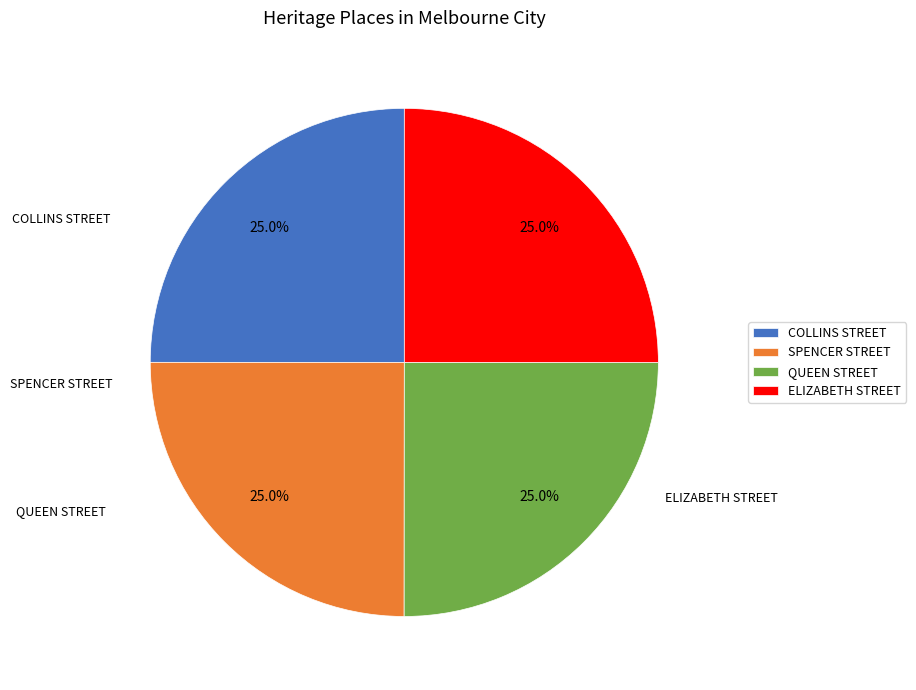

To the nearest percent, what is the combined percentage of QUEEN STREET and ELIZABETH STREET?

50%